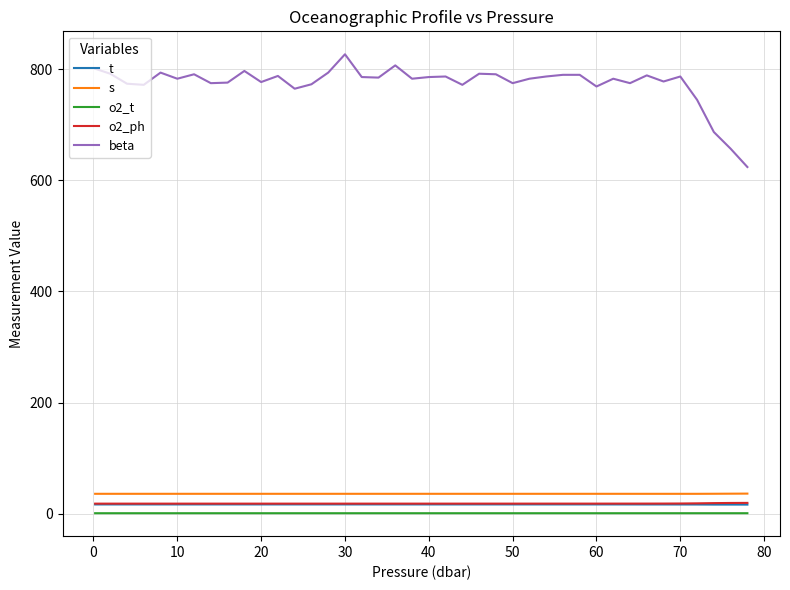

True or false: t and o2_t intersect in this chart.

False